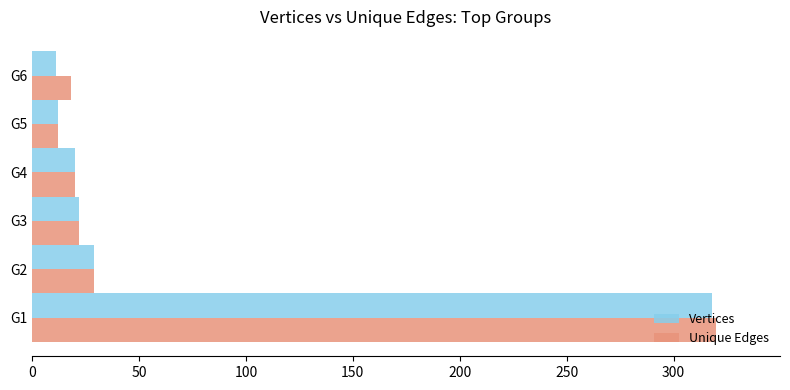

The value of Unique Edges at G3 is 22. True or false?

True